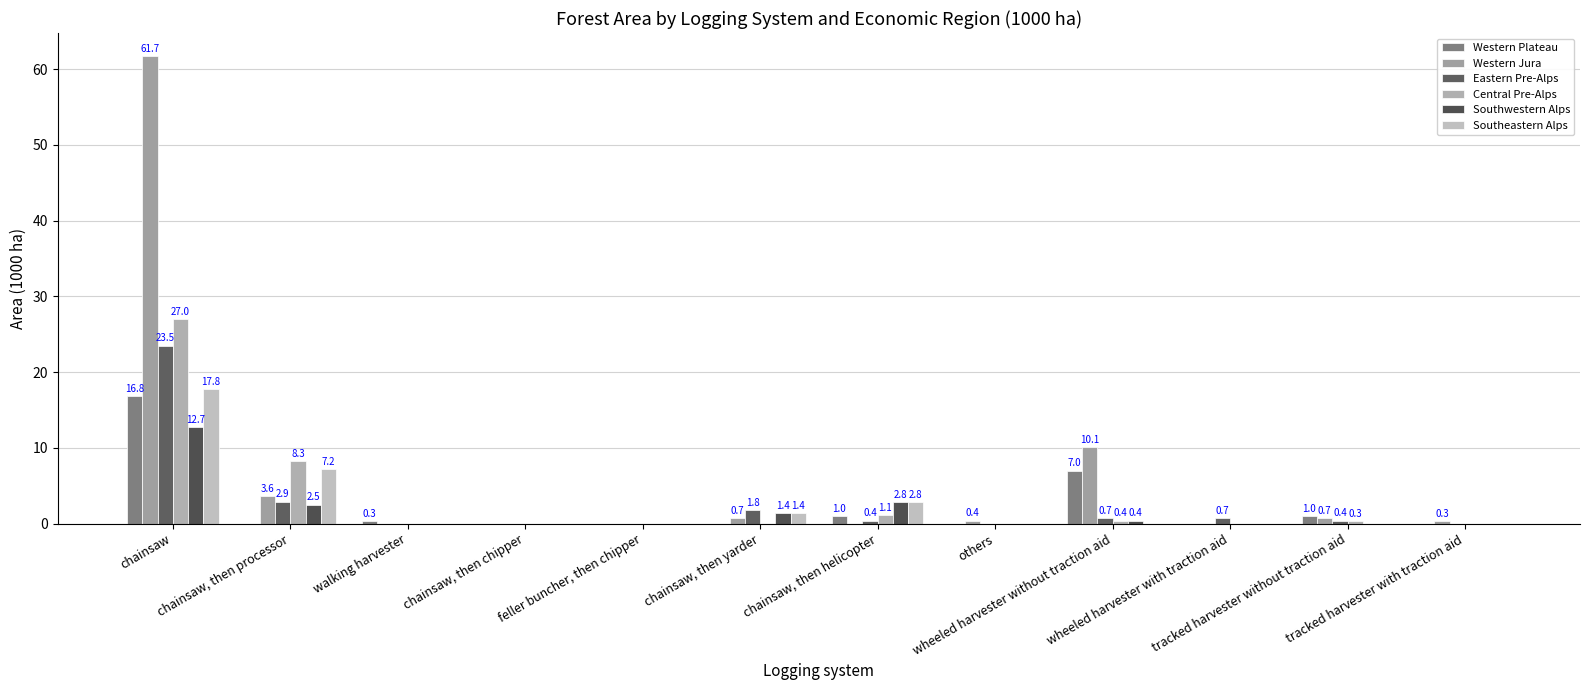

What are all the series names shown in the legend?

Western Plateau, Western Jura, Eastern Pre-Alps, Central Pre-Alps, Southwestern Alps, Southeastern Alps